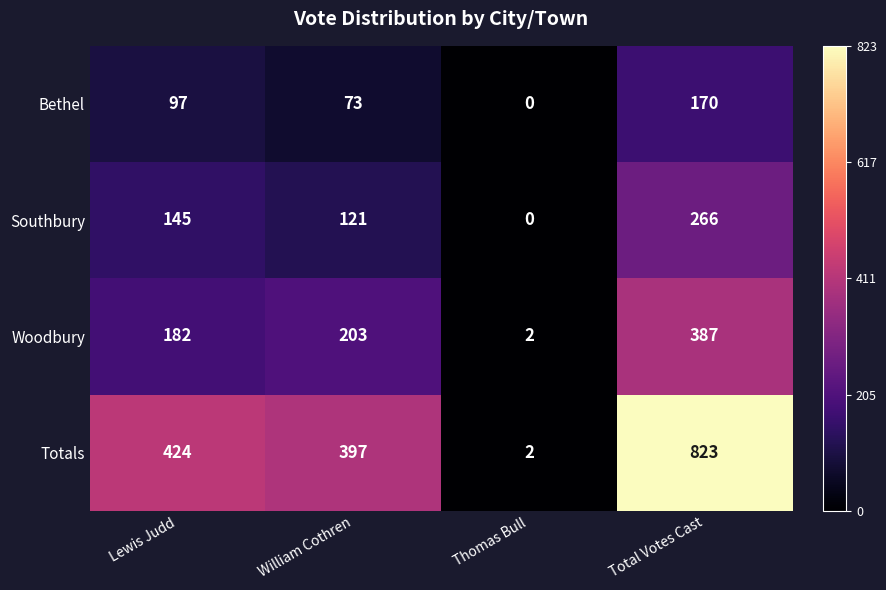

Where is Woodbury nearest to the value 194?

William Cothren